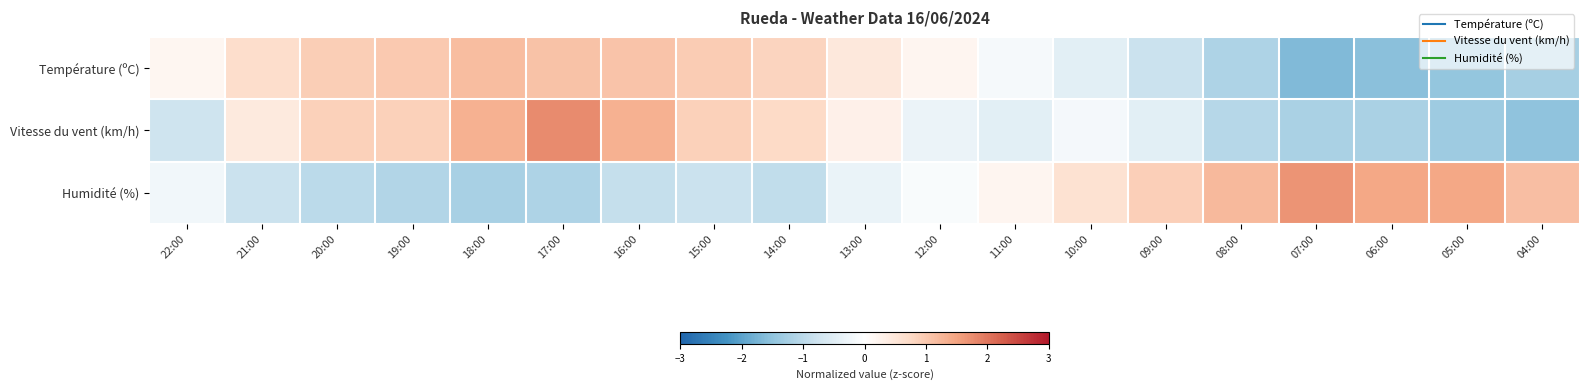

Rank the series at 14:00 from lowest to highest value.

Humidité (%), Vitesse du vent (km/h), Température (ºC)